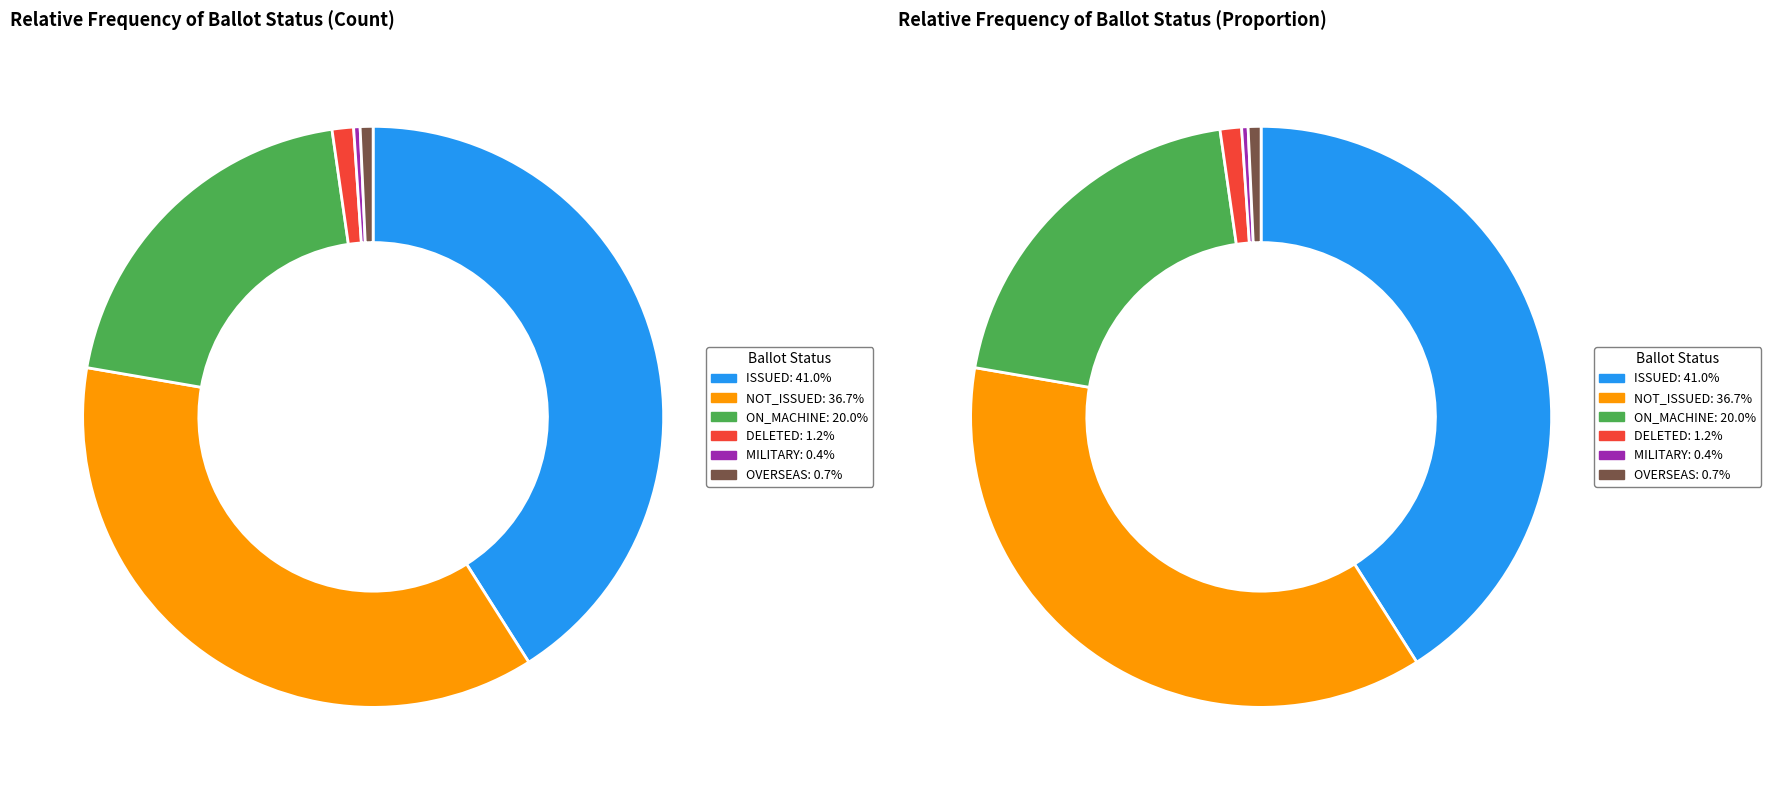

What is the largest slice in the pie chart?

ISSUED